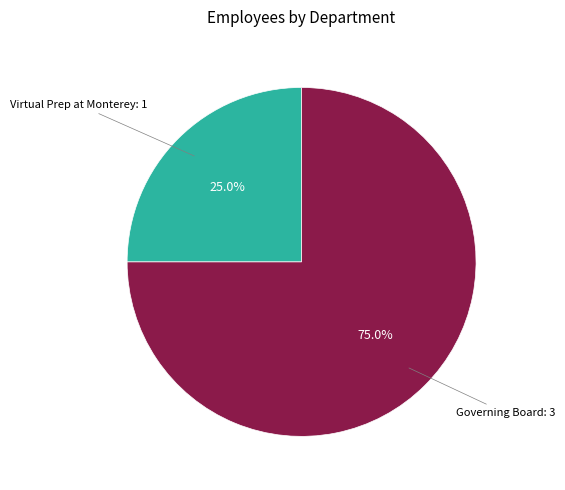

Approximately how many times larger is the value at Virtual Prep at Monterey compared to Governing Board?

0.3